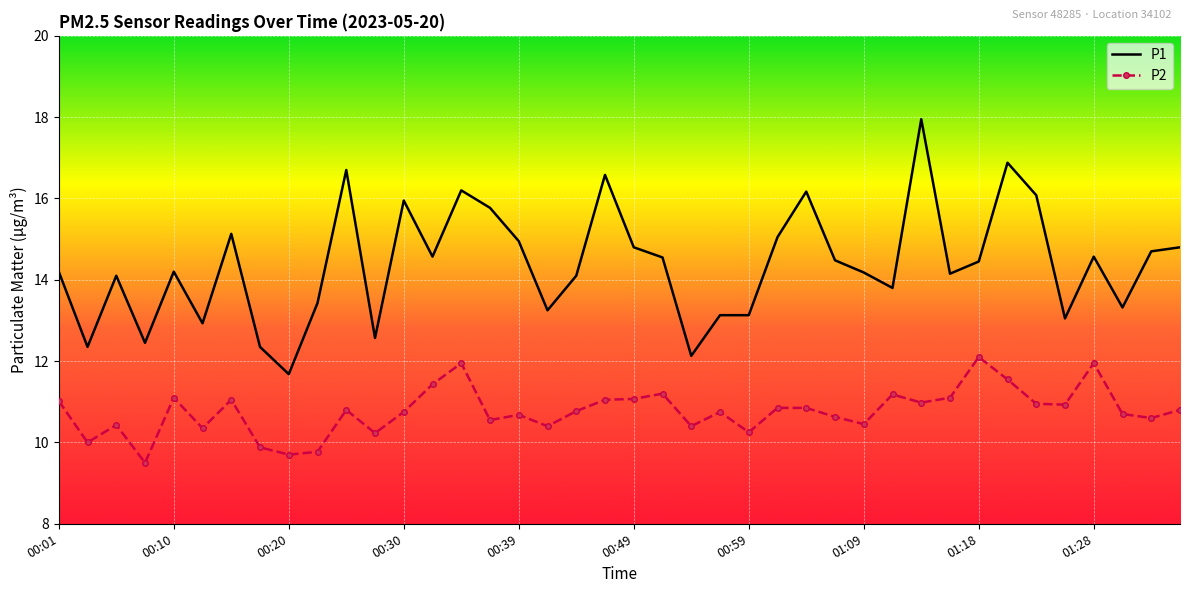

Which series has the largest total across all categories?

P1